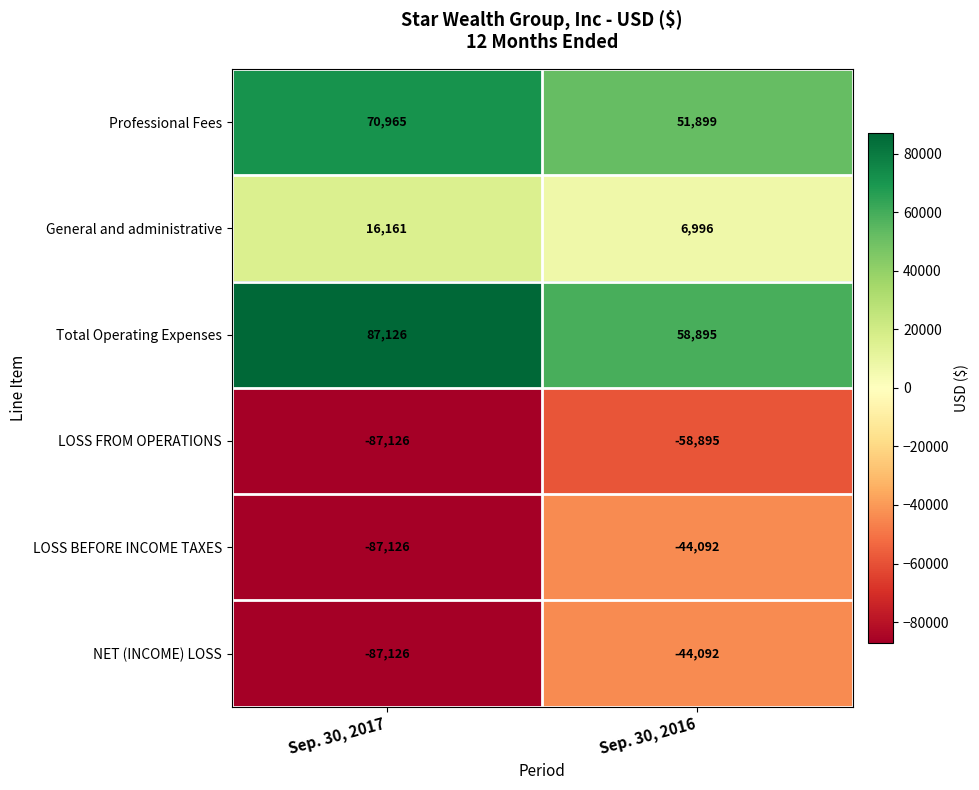

Which category has the highest value across all series?

Sep. 30, 2017